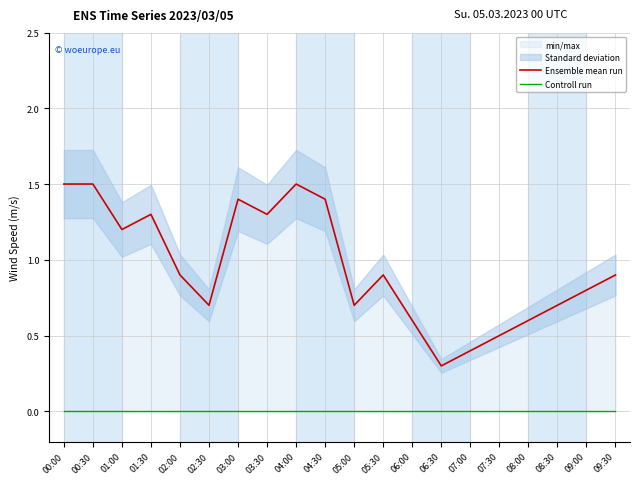

Which category has the highest value in the Ensemble mean run series?

00:00